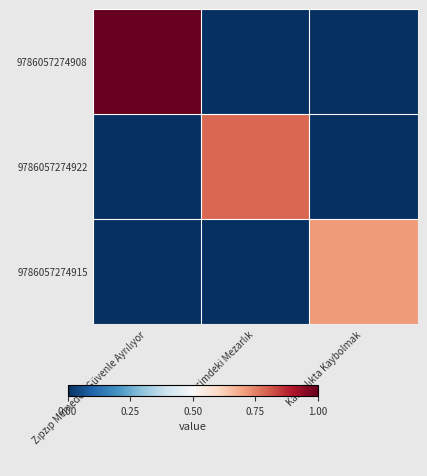

Which series changed the most between Zıpzıp Memeden Güvenle Ayrılıyor and Karanlıkta Kaybolmak?

9786057274908